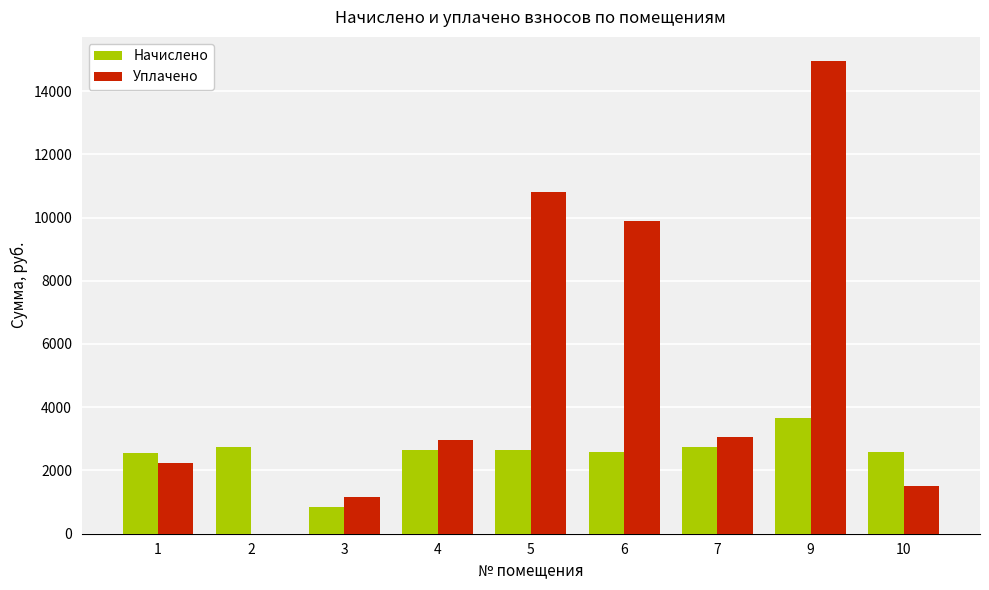

The value of Уплачено at 10 is 525.2. True or false?

False